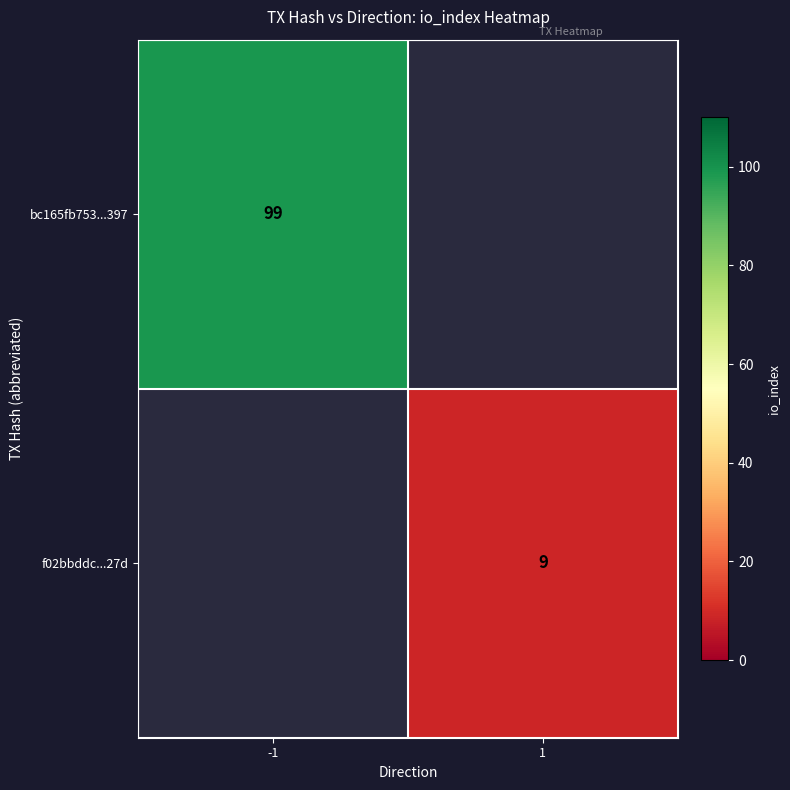

True or false: f02bbddc...27d has a value of 3 at 1.

False